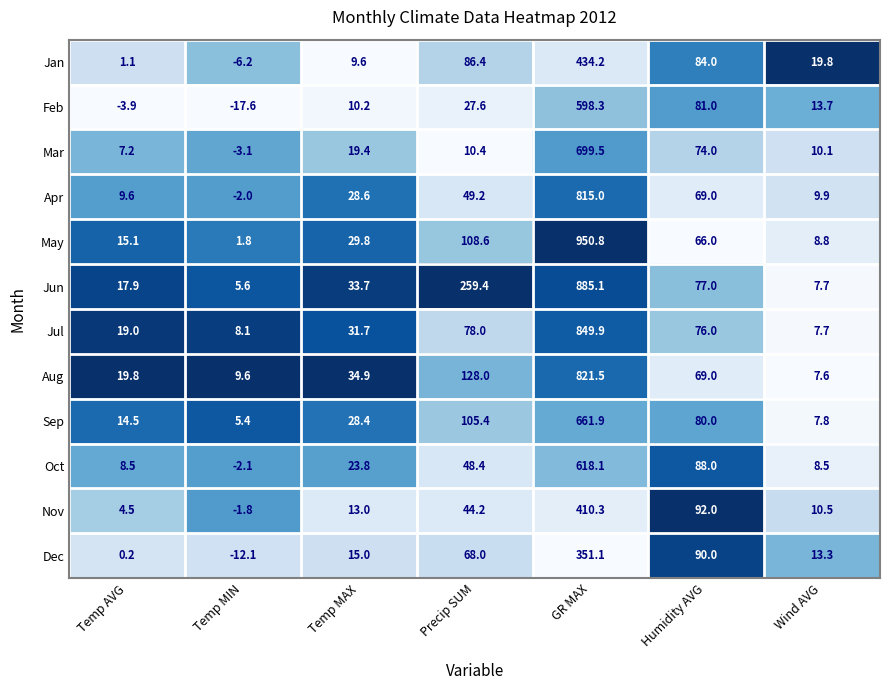

Which label corresponds to the largest value in the chart?

GR MAX